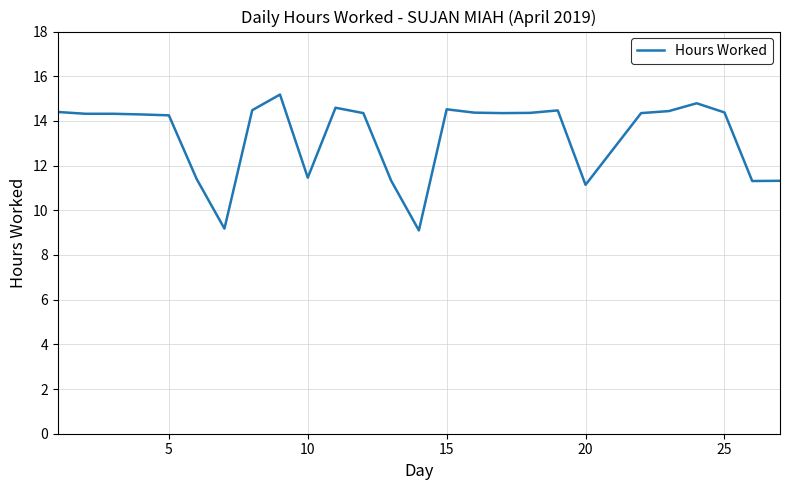

How many values are below 14?

8